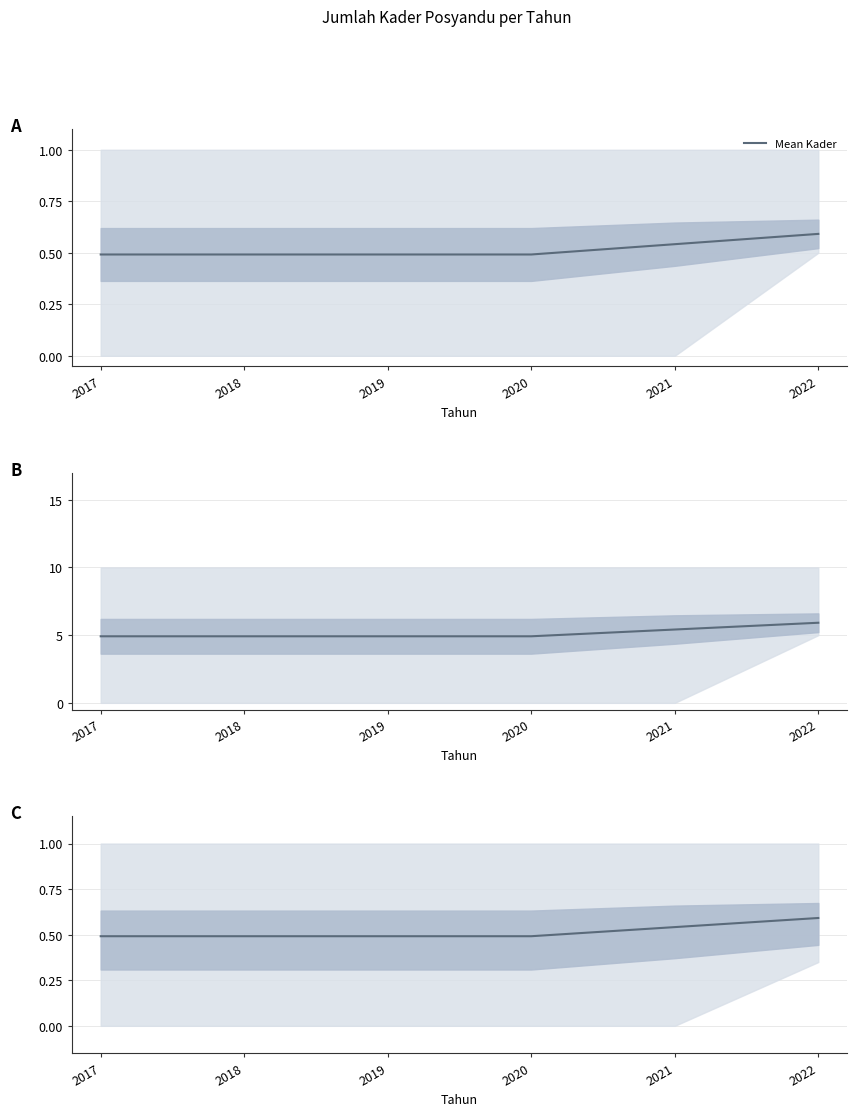

What is the change in value from 2017 to 2022?

+0.1